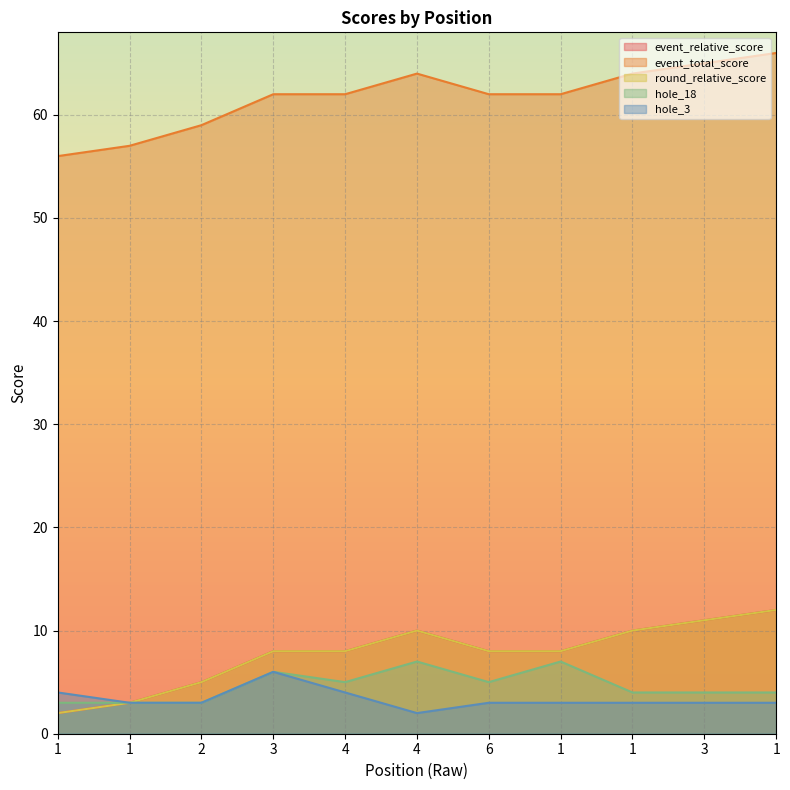

At which category is the sum across all series the highest?

1